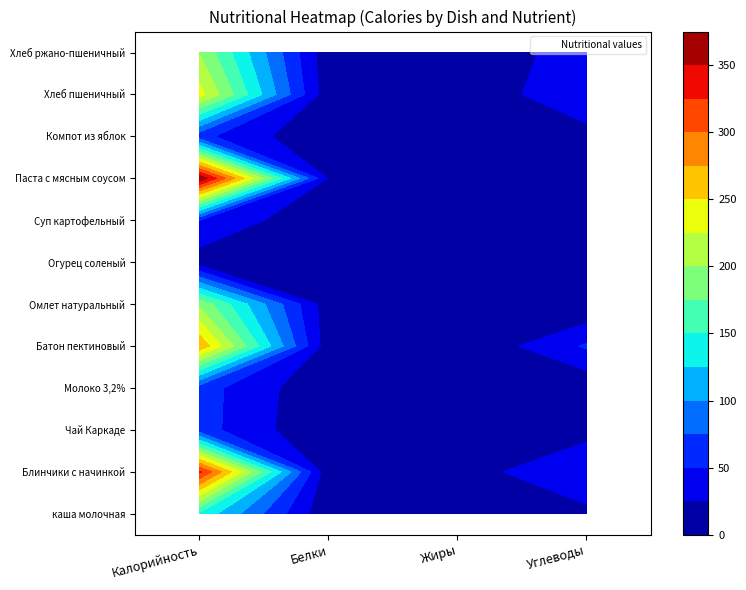

What is the sum of all Чай Каркаде values?

75.5